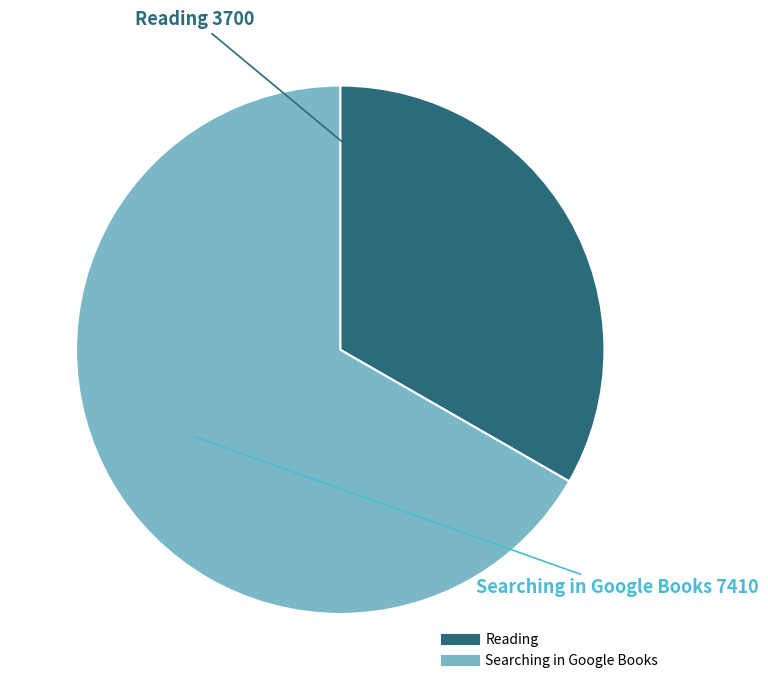

The Reading slice represents 22% of the pie. True or false?

False